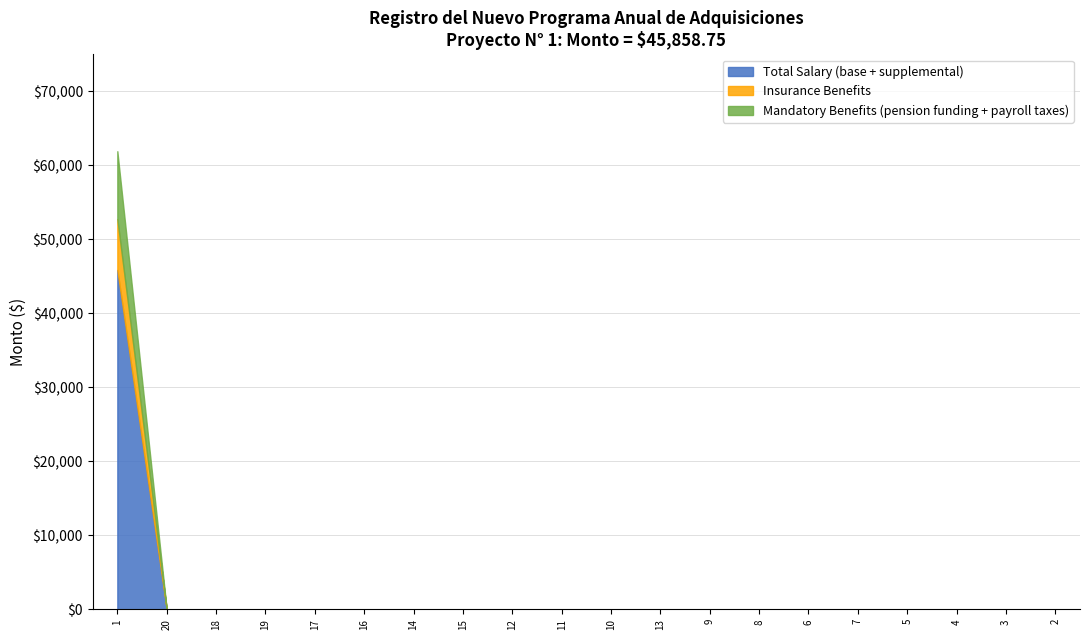

List the series in order of their peak value, highest first.

Total Salary (base + supplemental), Mandatory Benefits (pension funding + payroll taxes), Insurance Benefits